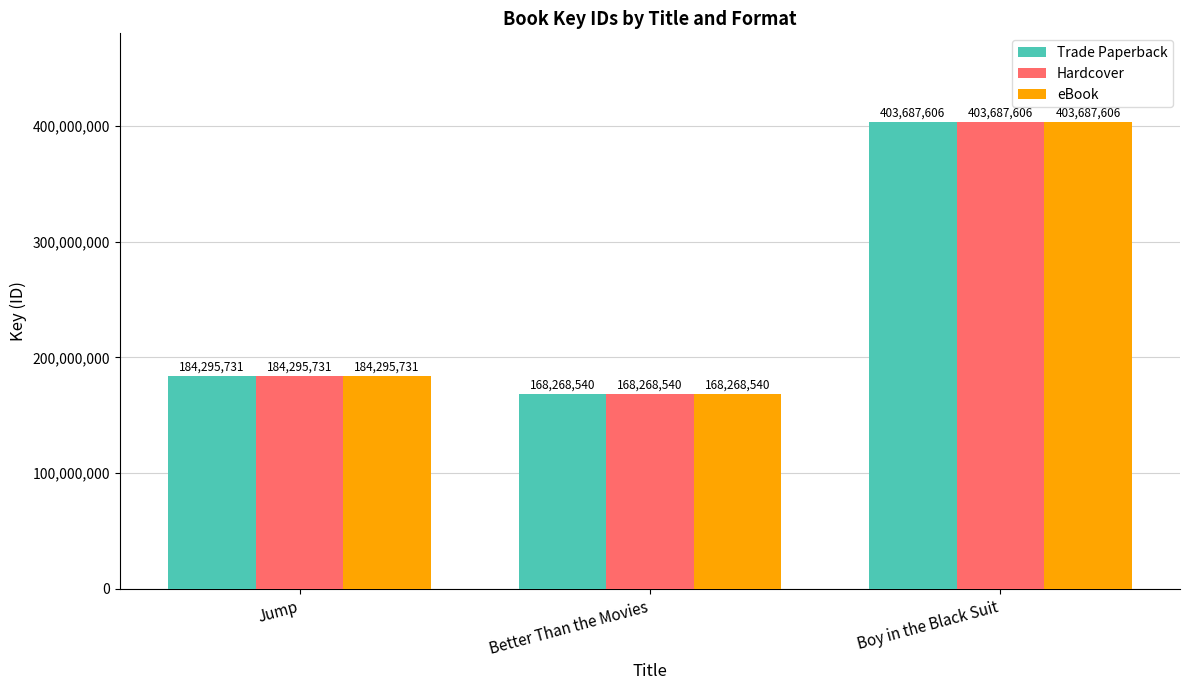

What is the difference between the maximum and minimum values in the eBook series?

235419066